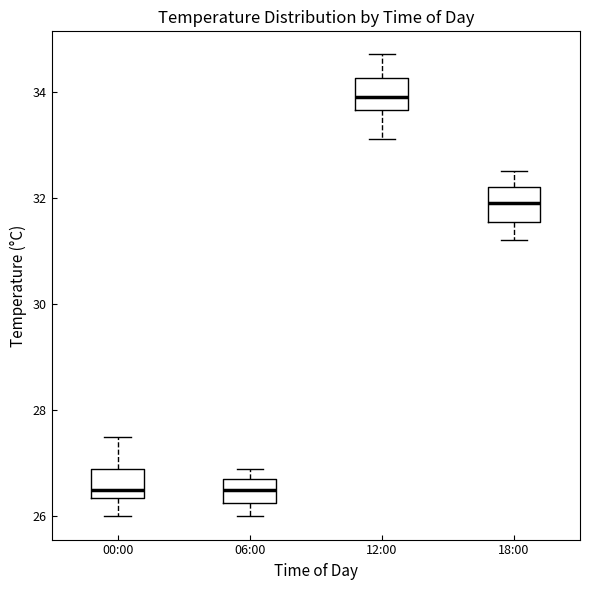

Reading left to right, read every box against the y-axis: the position of its median line, the range the box covers, and the ends of its whiskers. The values are not printed on the chart, so give them approximately, as read against the axis.

00:00: median 26.6, box 26.4 to 27.0, whiskers 26.0 to 27.6
06:00: median 26.6, box 26.2 to 26.8, whiskers 26.0 to 27.0
12:00: median 34.0, box 33.6 to 34.2, whiskers 33.2 to 34.8
18:00: median 32.0, box 31.6 to 32.2, whiskers 31.2 to 32.6